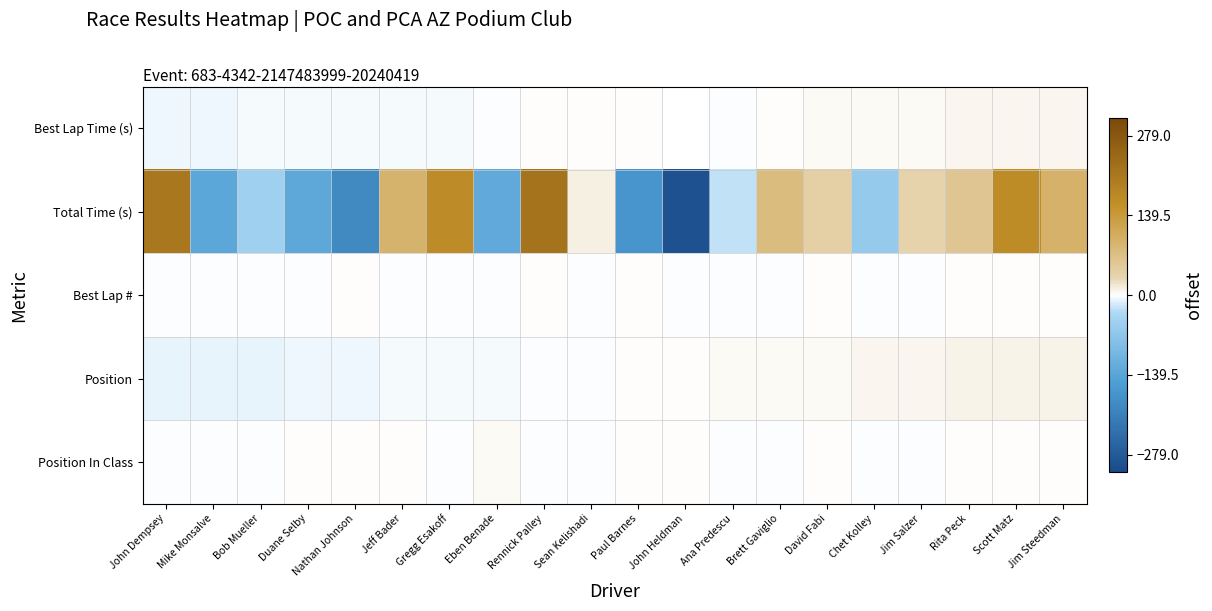

Where does the Total Time (s) series first go above 36?

John Dempsey